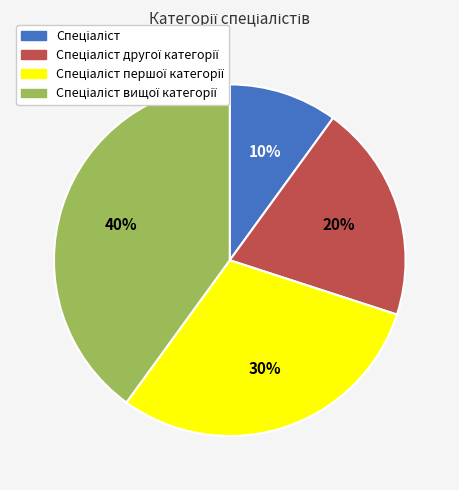

Is there a majority slice in this chart?

No